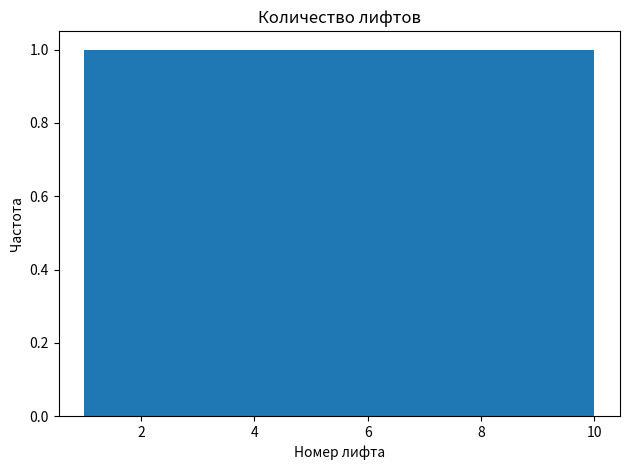

Reading left to right, list every bar in this chart as the range it spans on the x-axis followed by its height. Neither the bar edges nor the heights are printed on the chart, so give them approximately, as read against the axes.

1.0 to 1.9: 1
1.9 to 2.8: 1
2.8 to 3.7: 1
3.7 to 4.6: 1
4.6 to 5.5: 1
5.5 to 6.4: 1
6.4 to 7.3: 1
7.3 to 8.2: 1
8.2 to 9.1: 1
9.1 to 10.0: 1